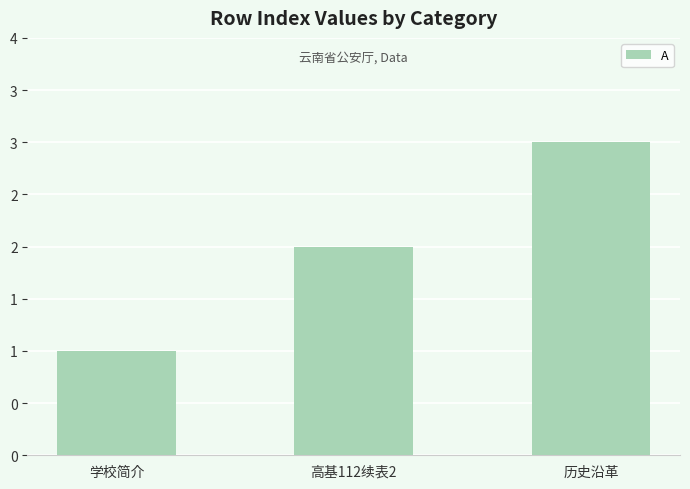

What is the value of the 3rd bar from the left?

3